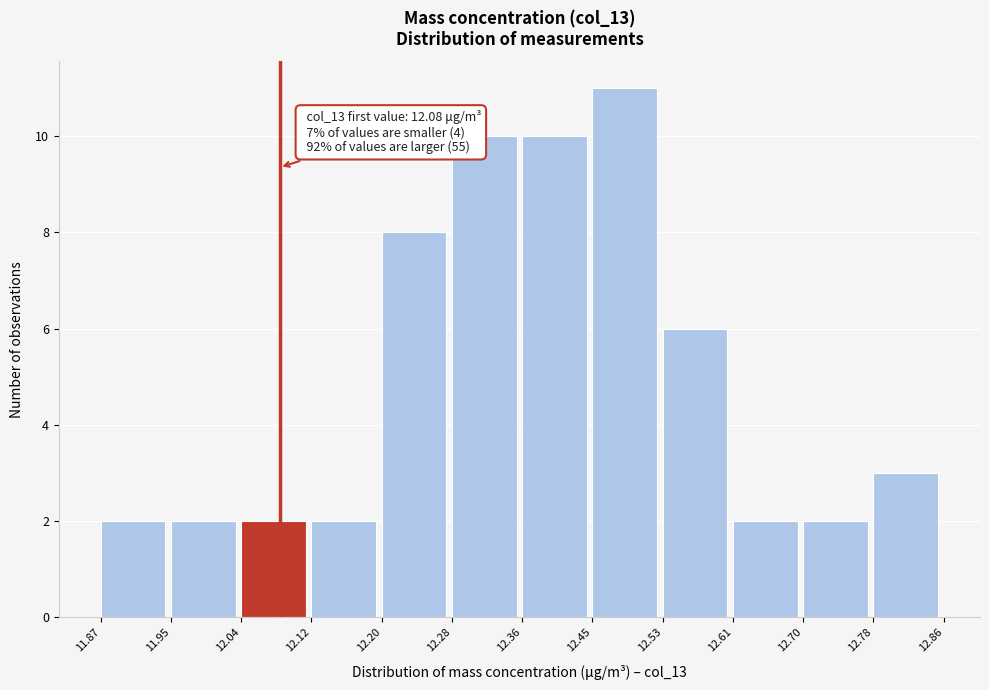

Which range on the x-axis has the tallest bar?

12.45 to 12.53